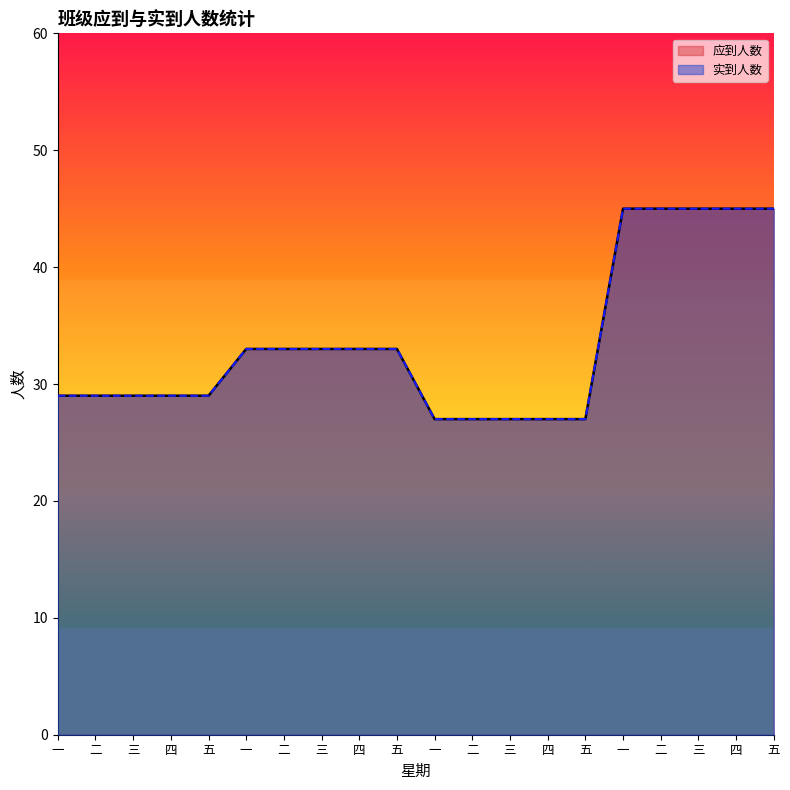

The 应到人数 series shows 27 at 一. True or false?

True